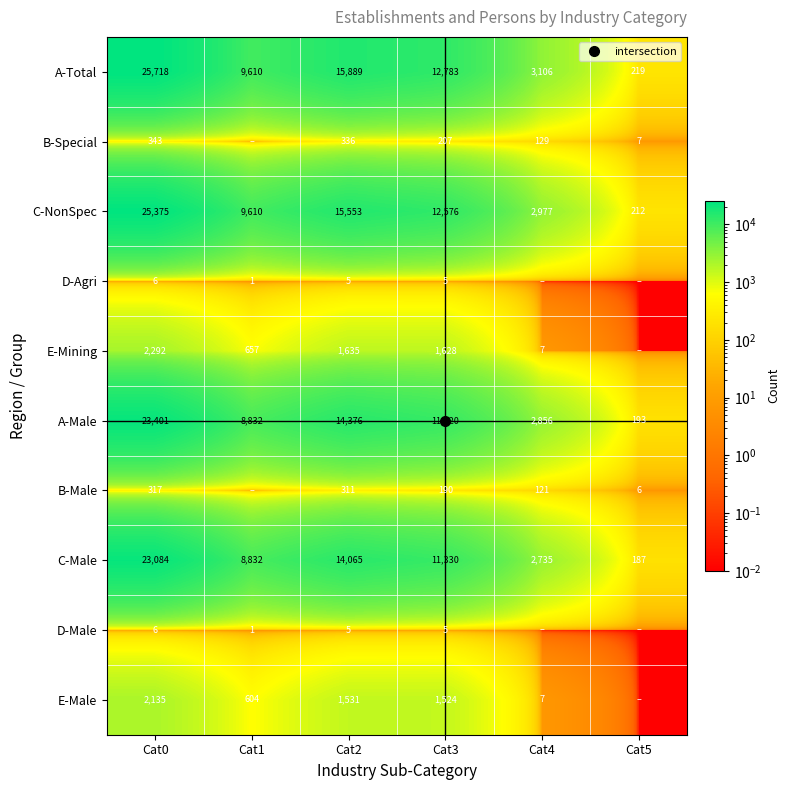

Rank the series at Cat5 from lowest to highest value.

D-Agri, E-Mining, D-Male, E-Male, B-Male, B-Special, C-Male, A-Male, C-NonSpec, A-Total